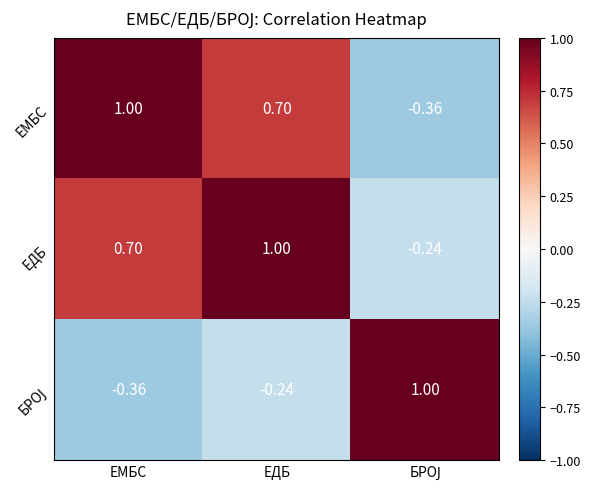

At which category is the sum across all series the highest?

ЕДБ